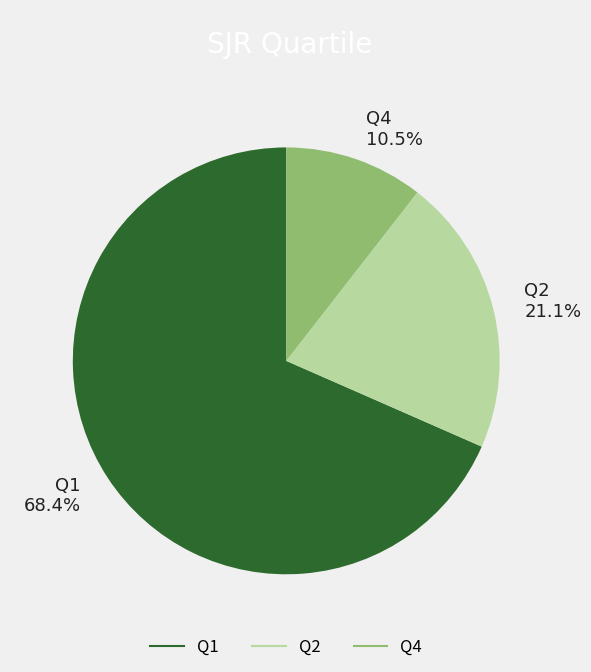

How many segments does this pie chart have?

3